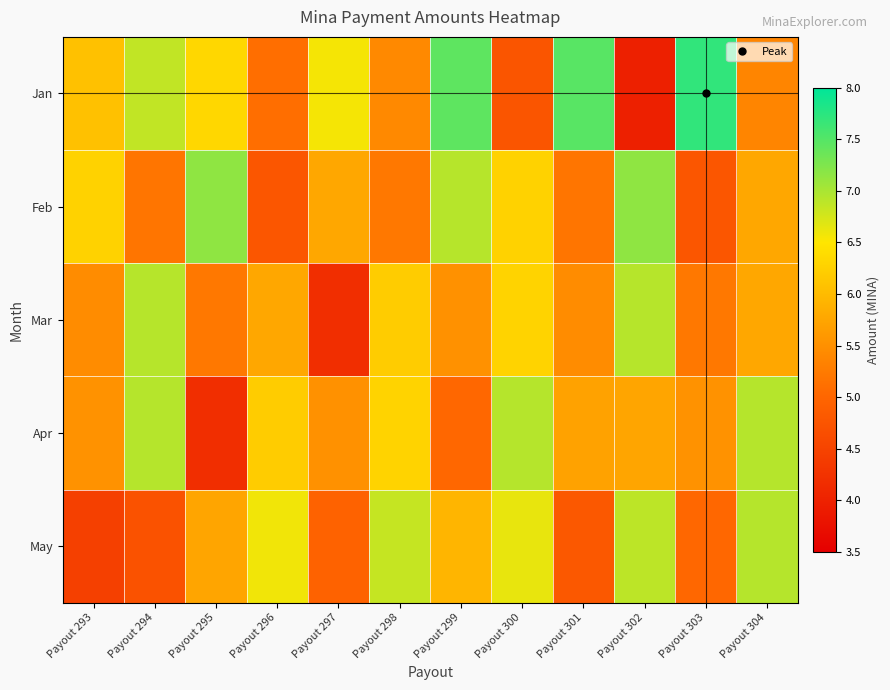

What is the difference between the highest and lowest values at Payout 300?

2.2